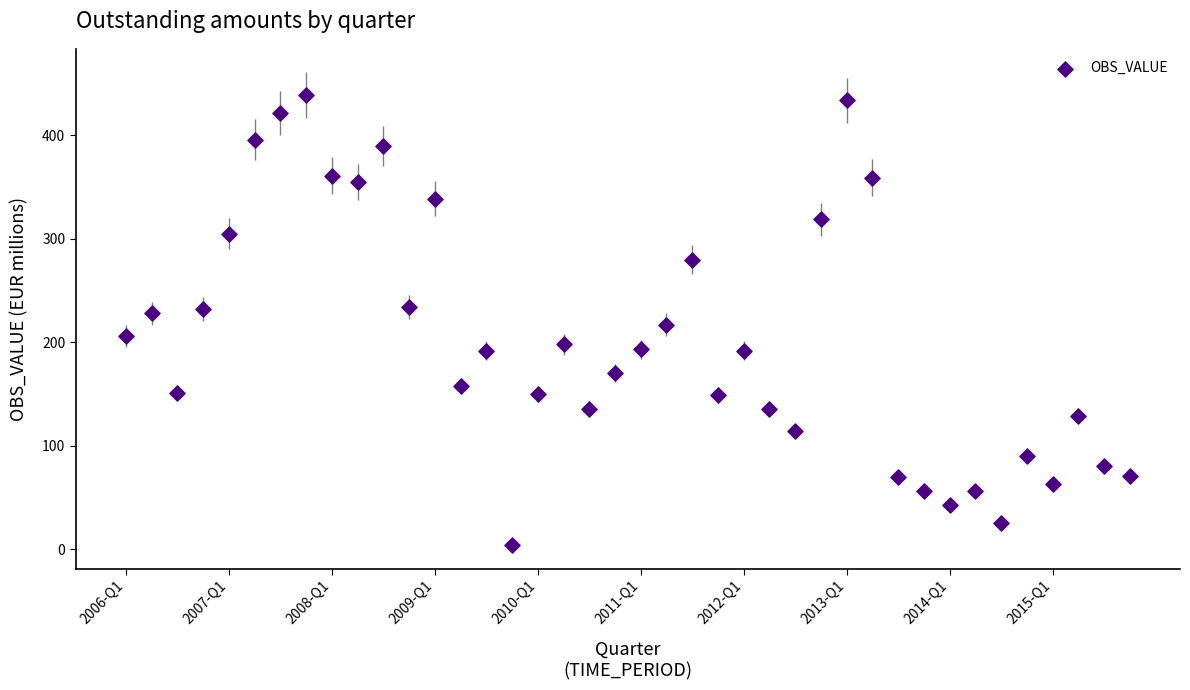

What is the range of Y values (max minus min)?

435